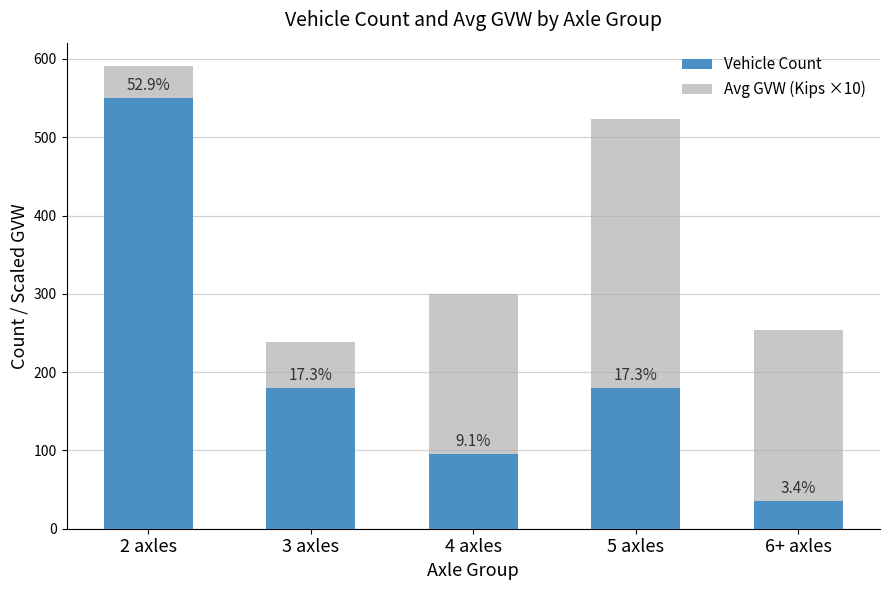

Does the chart contain stacked bars?

Yes